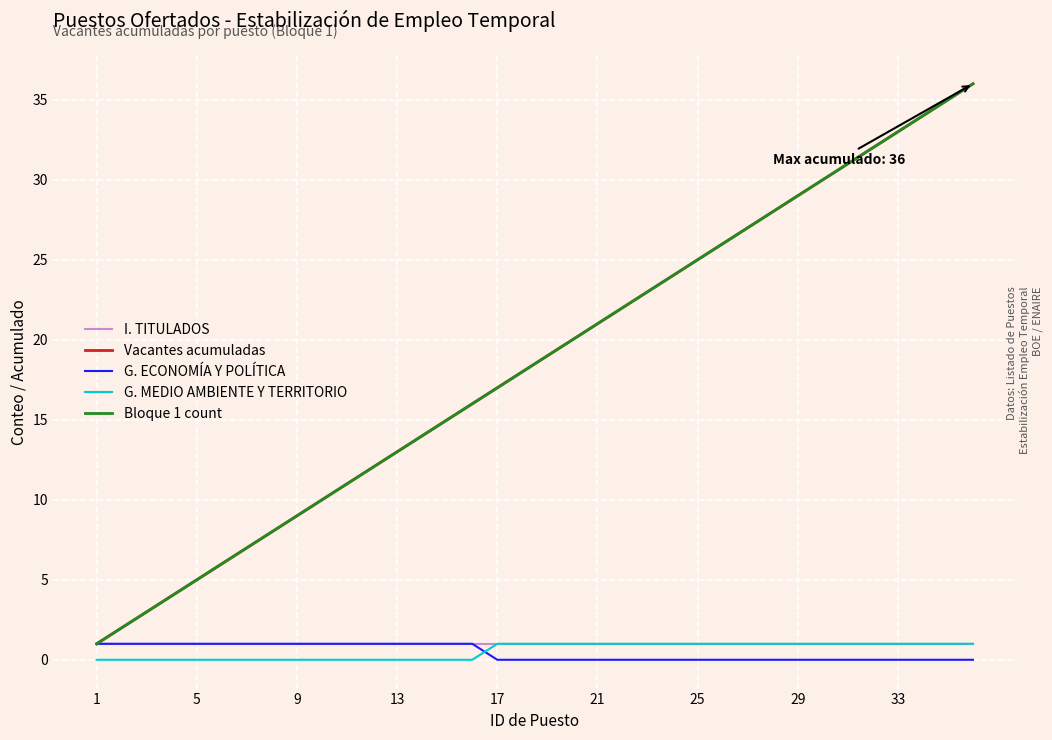

True or false: G. ECONOMÍA Y POLÍTICA and Vacantes acumuladas cross at least once.

False